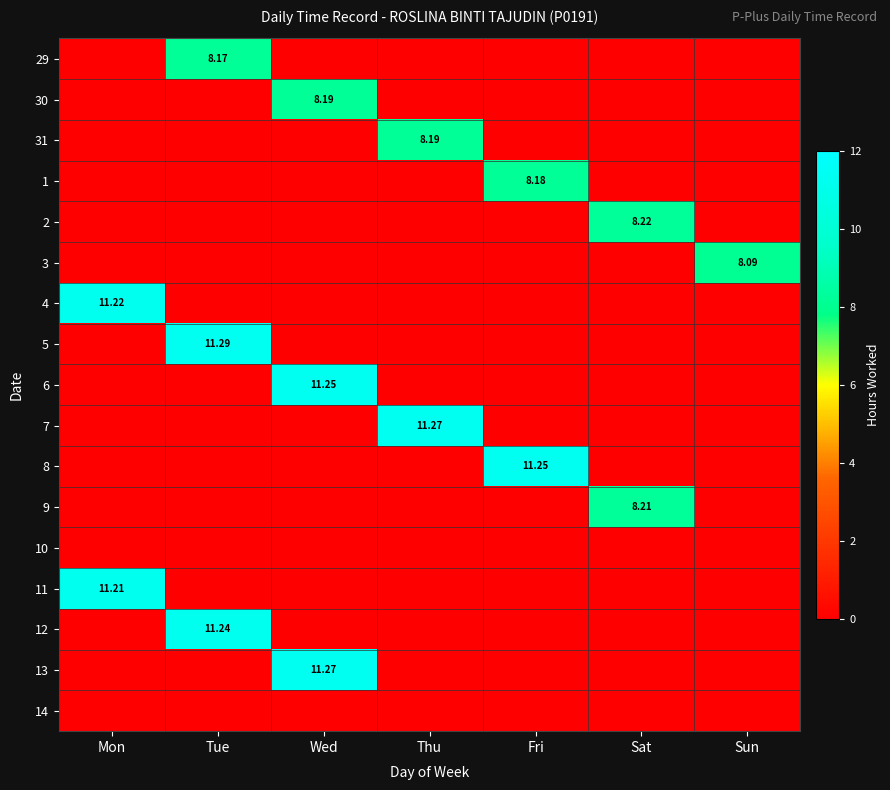

How many 29 values are between 0 and 1?

6